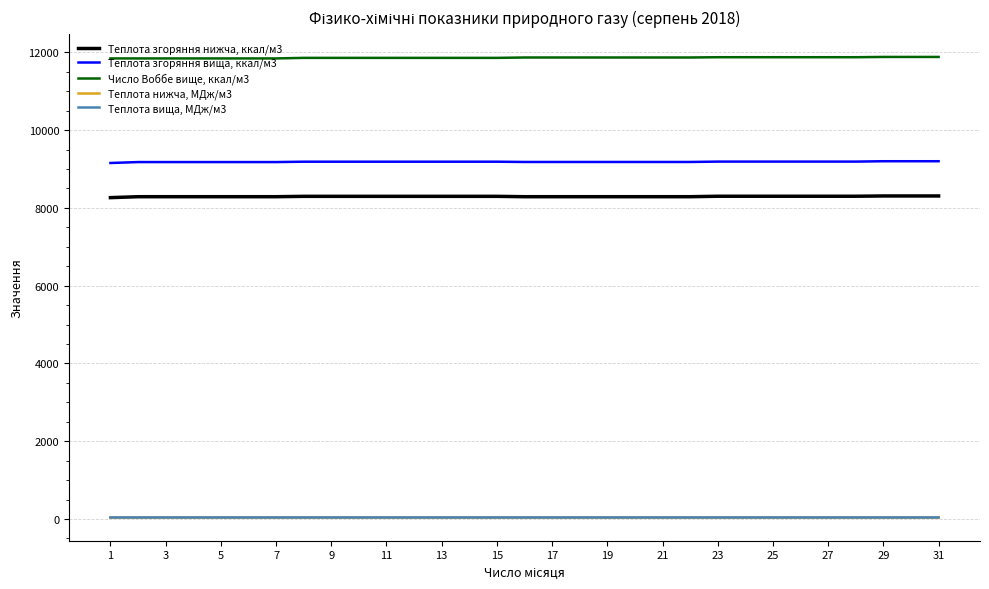

True or false: Теплота згоряння вища, ккал/м3 and Теплота згоряння нижча, ккал/м3 cross at least once.

False